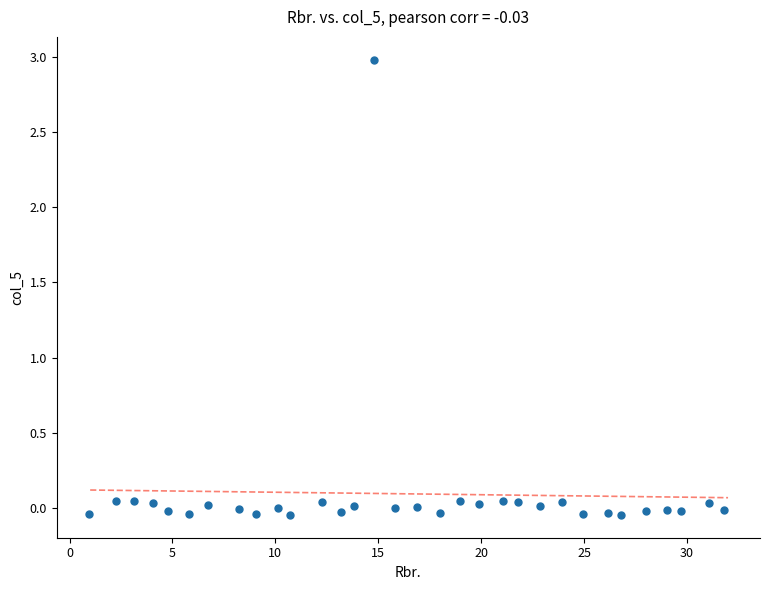

What is the range of X values (max minus min)?

30.9